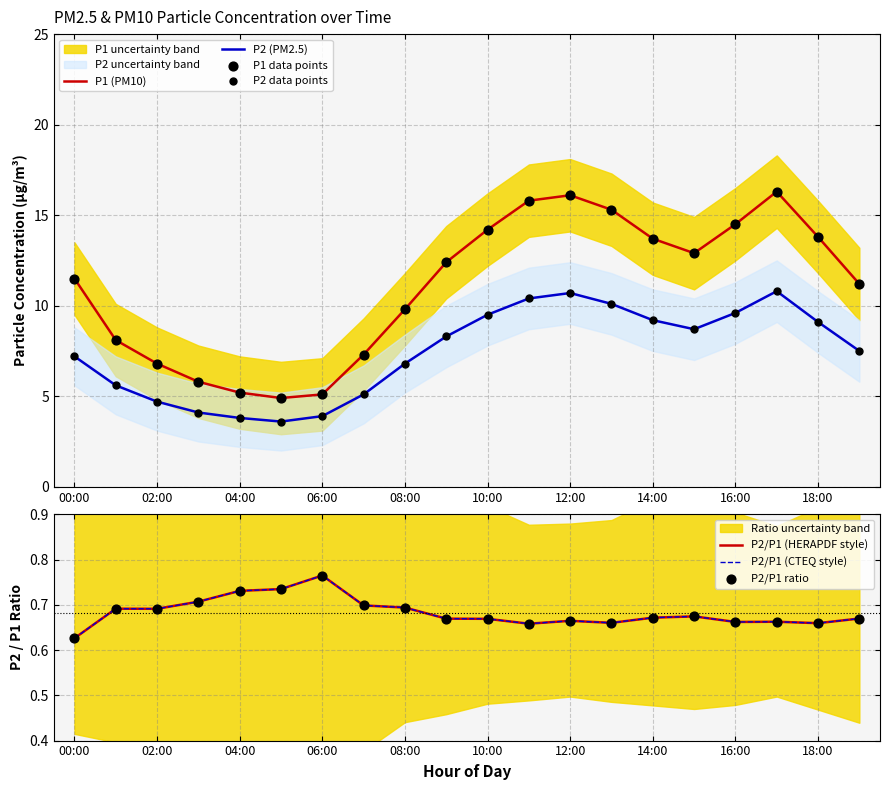

Which series contains the highest Y value?

P1